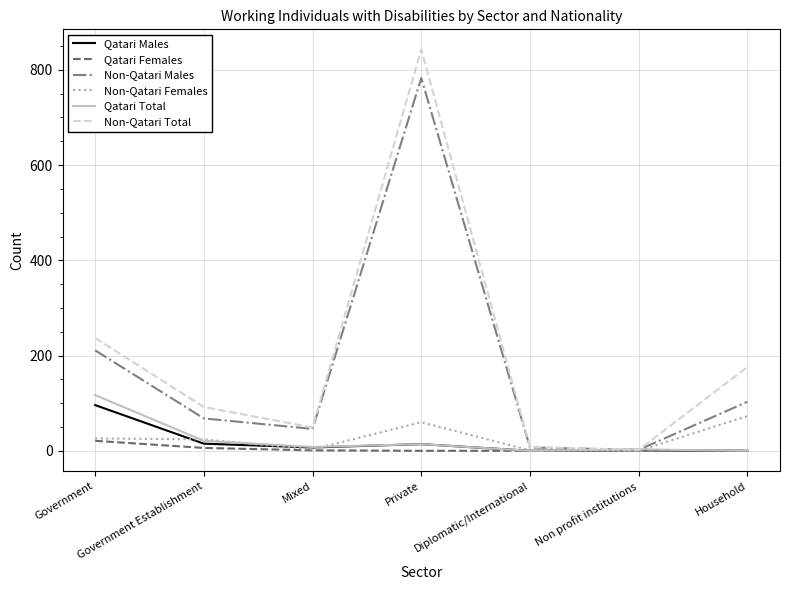

Is it true that Qatari Total equals 0 at Diplomatic/International?

True